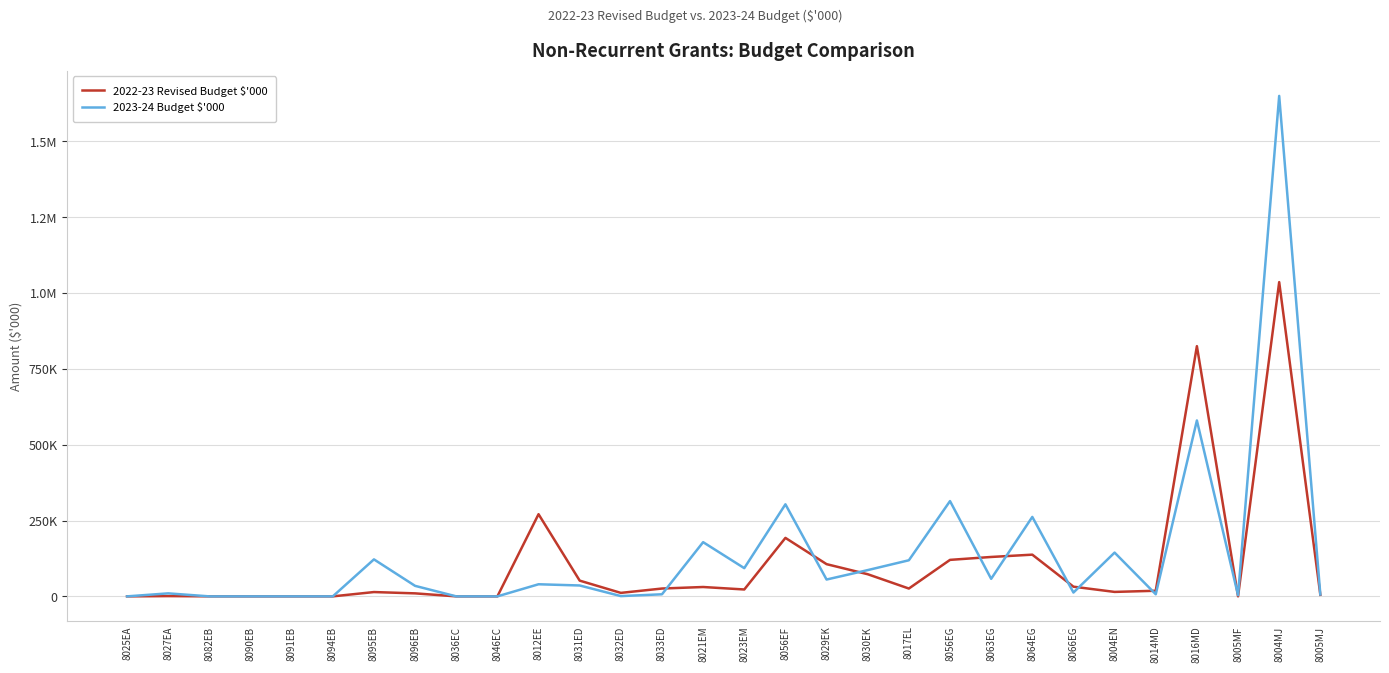

List the series in order of their overall mean, highest first.

2023-24 Budget $'000, 2022-23 Revised Budget $'000